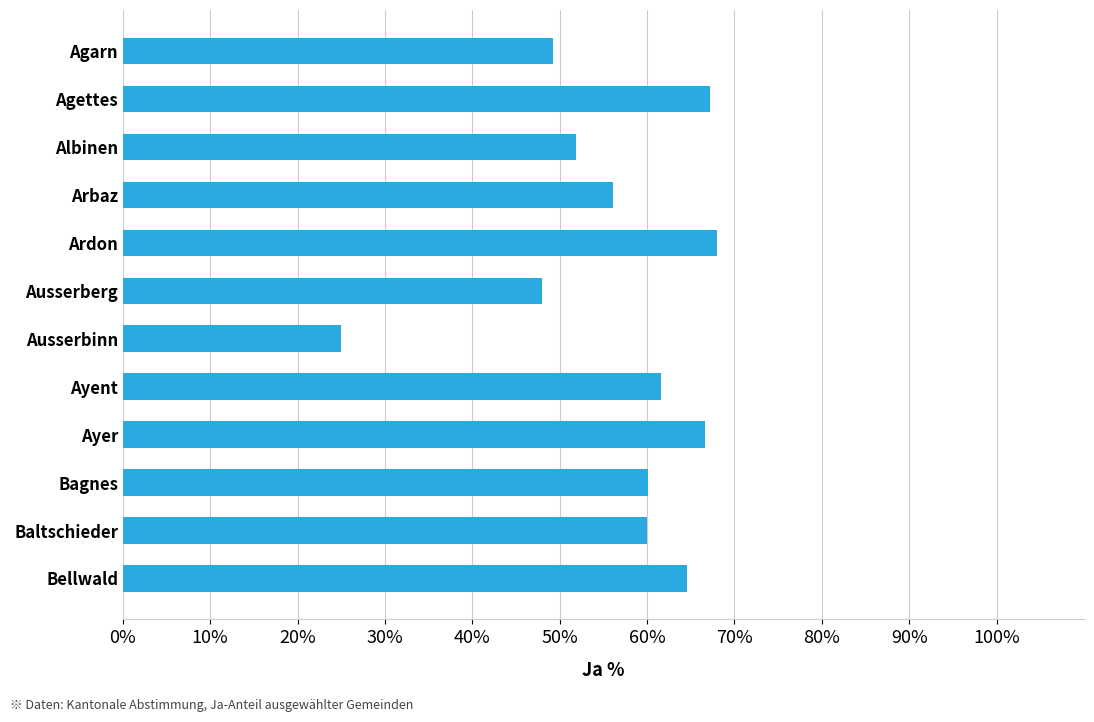

Is it true that the value at Ayent is 61.5?

True